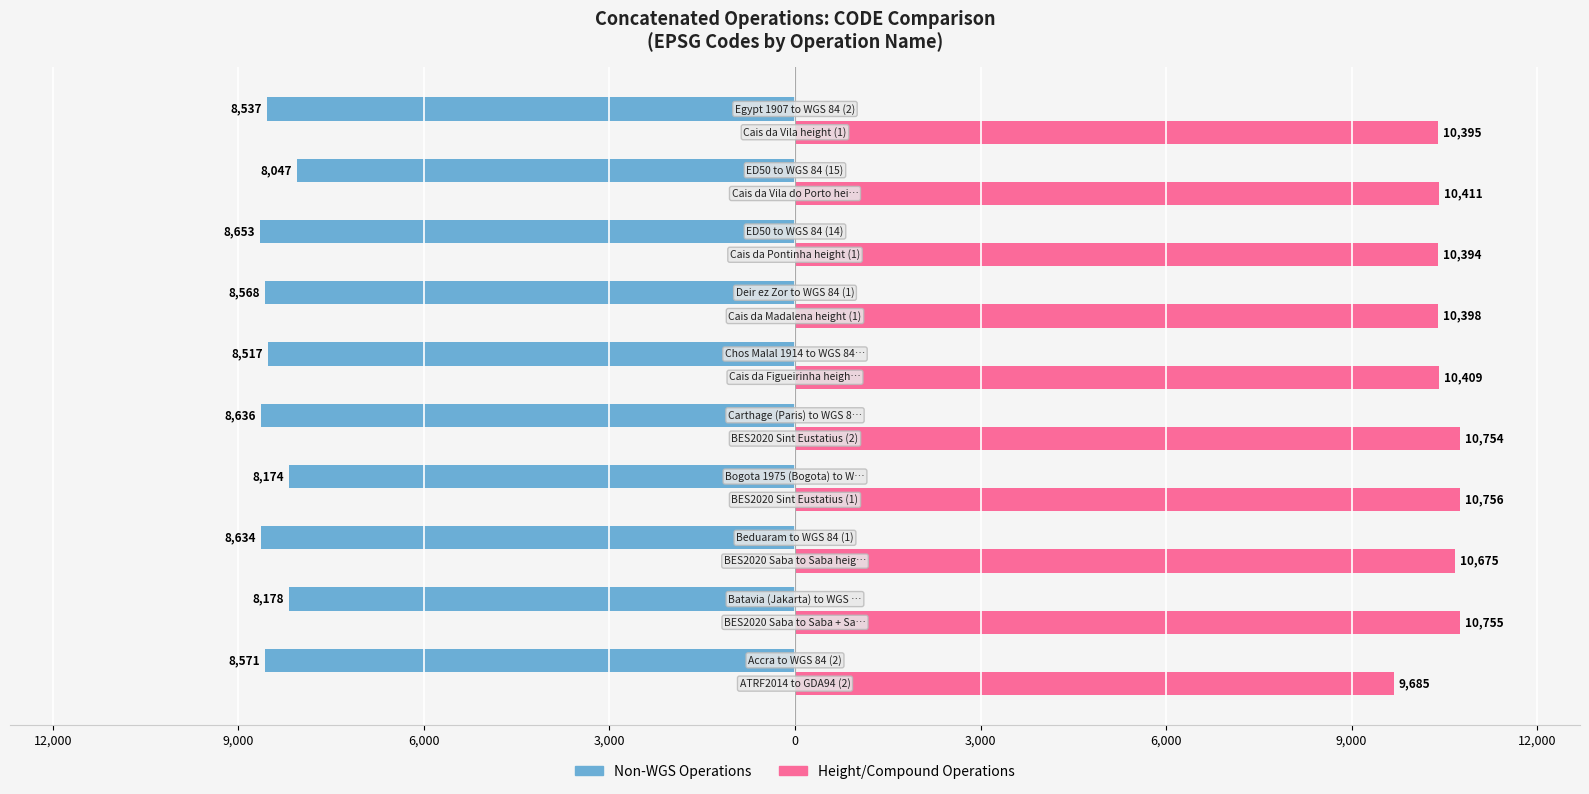

What is the difference between the maximum and minimum values in the Height/Compound Operations series?

1071